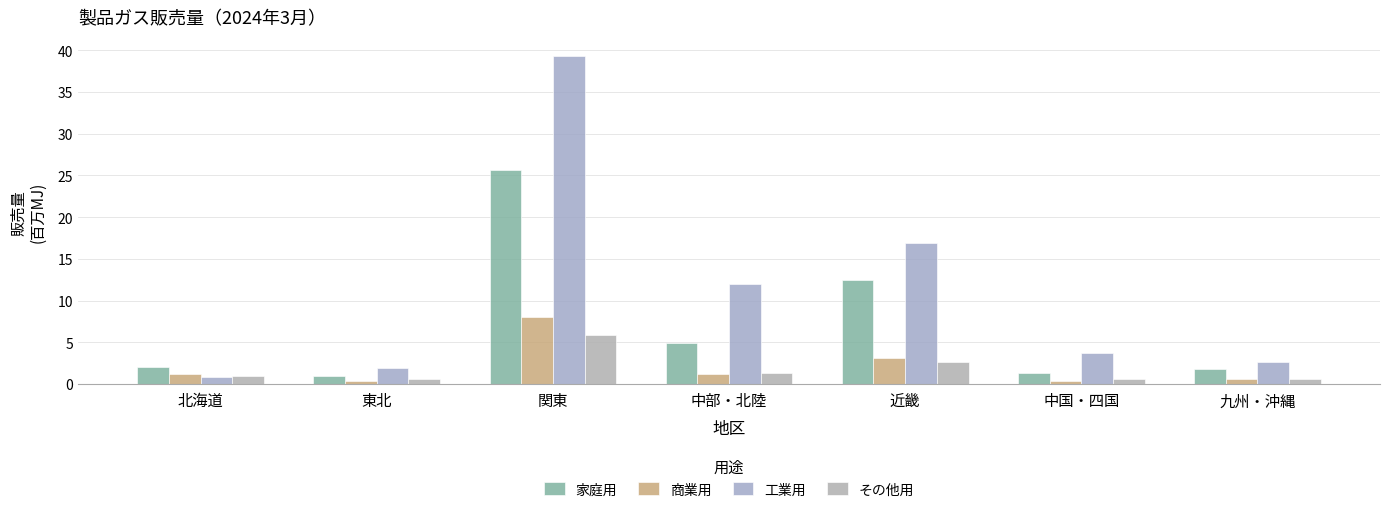

Does the chart contain any negative values?

No